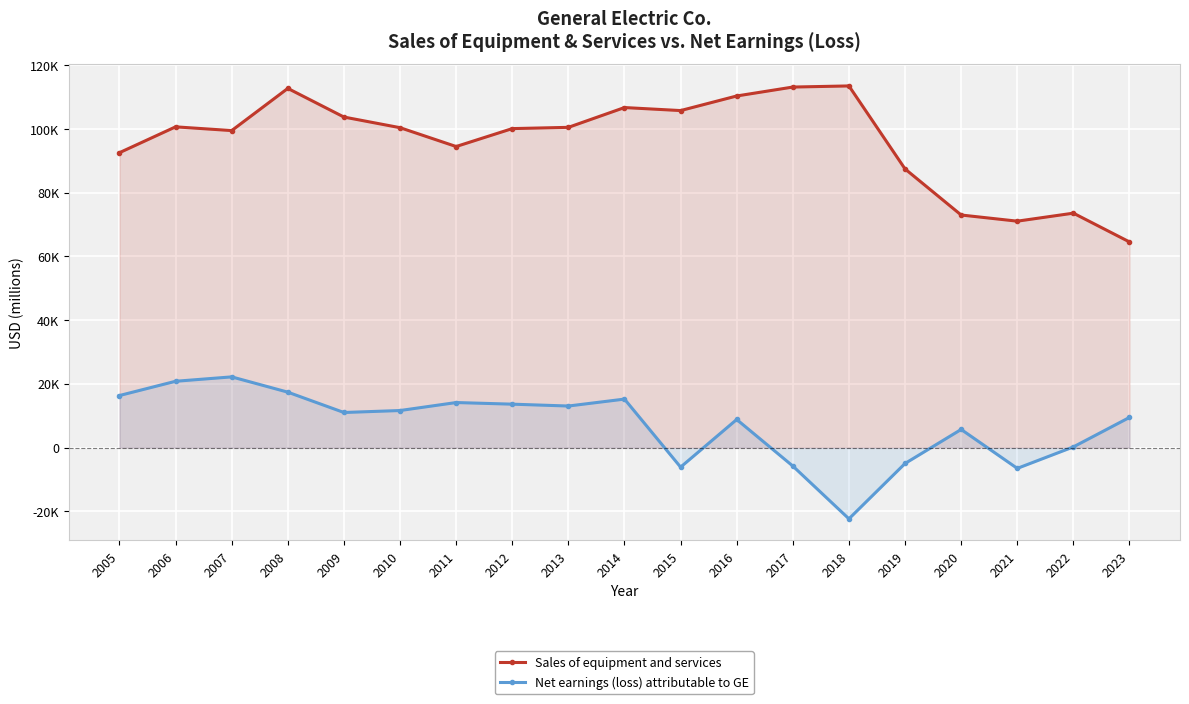

What is the difference between the maximum and minimum values in the Sales of equipment and services series?

48979